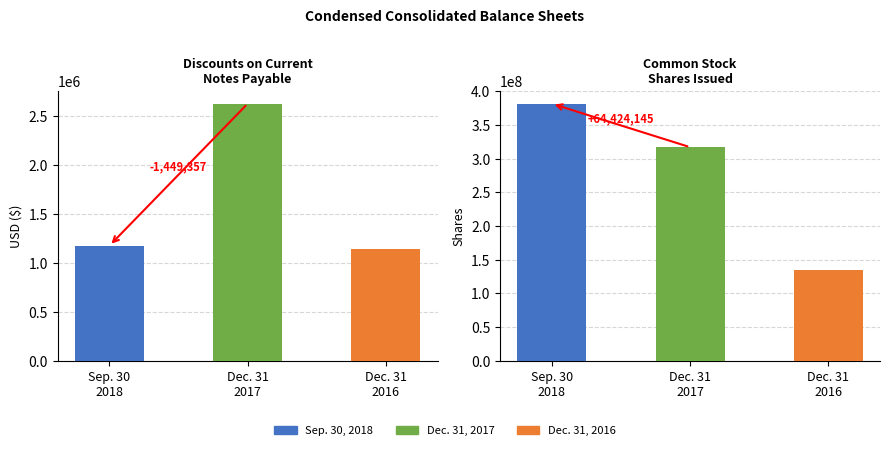

Read the Dec. 31, 2016 value at Common stock, shares outstanding, to the nearest 10.

134336640